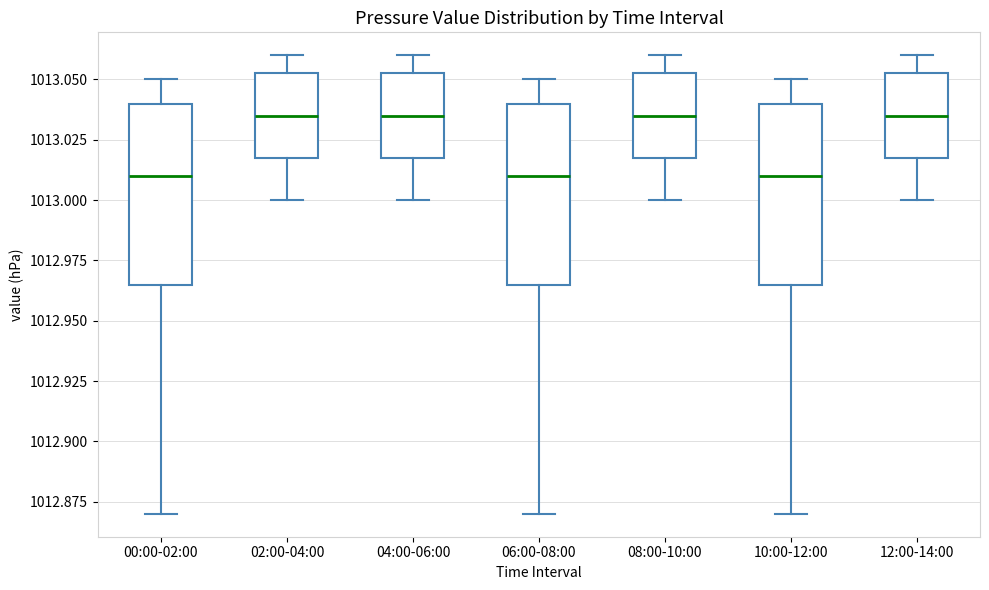

Where is the lower edge of the box for 12:00-14:00 on the y-axis? The values are not printed on the chart, so give them approximately, as read against the axis.

1013.020